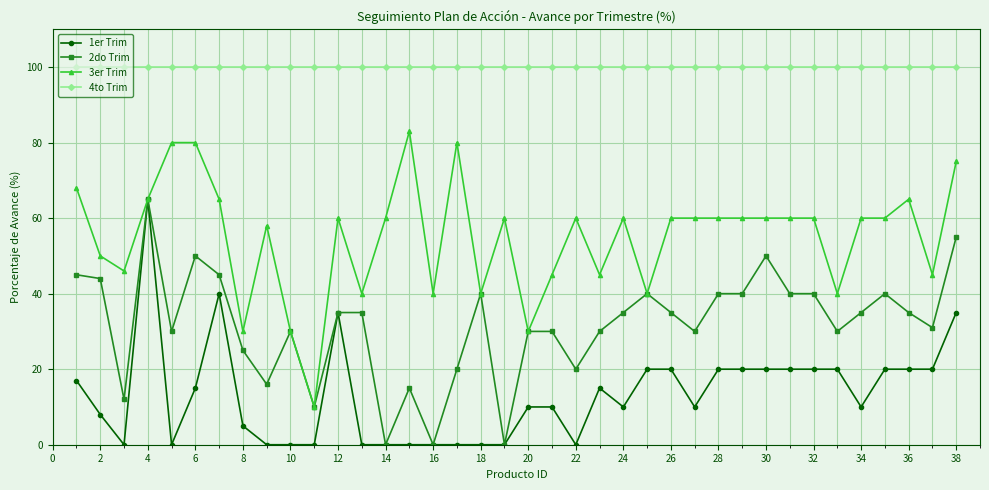

Which series has the largest total across all categories?

4to Trim